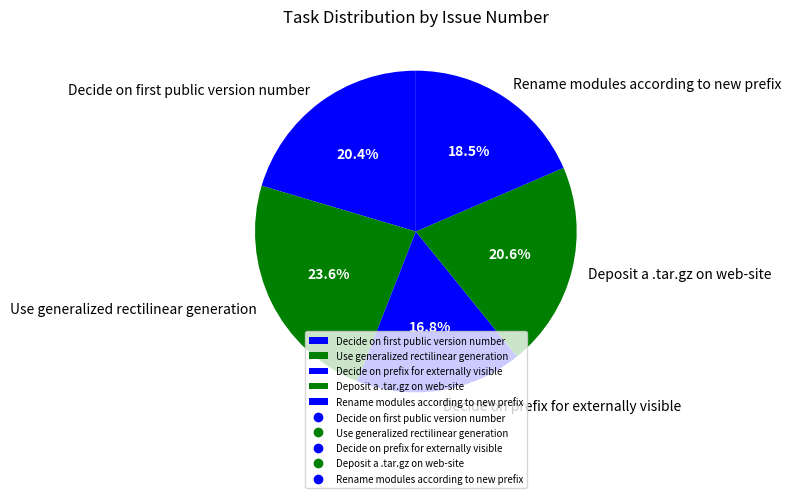

To the nearest percent, what is the average slice percentage?

20%